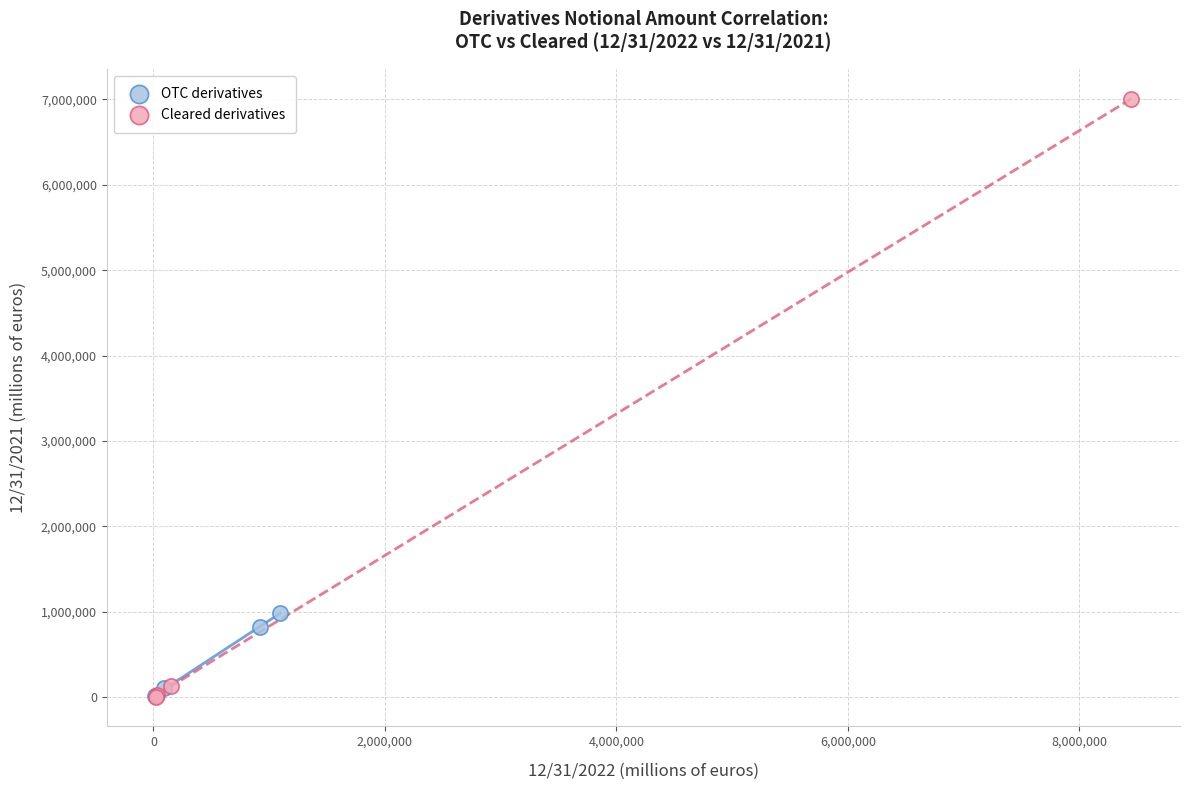

Which series has the widest spread of Y values?

Cleared derivatives